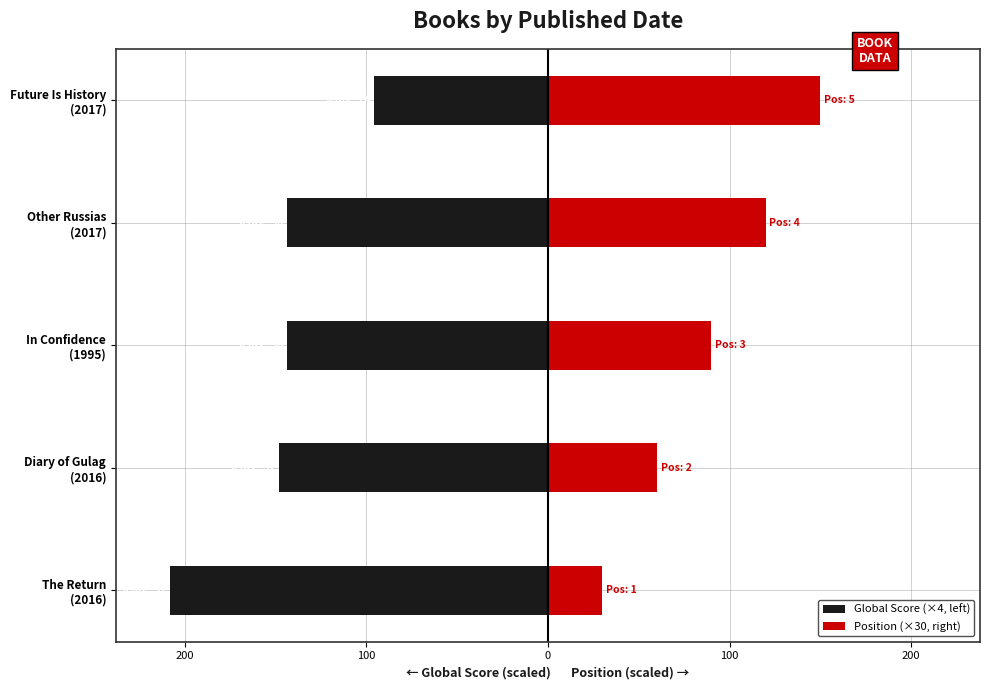

What is the maximum value shown in the chart?

150